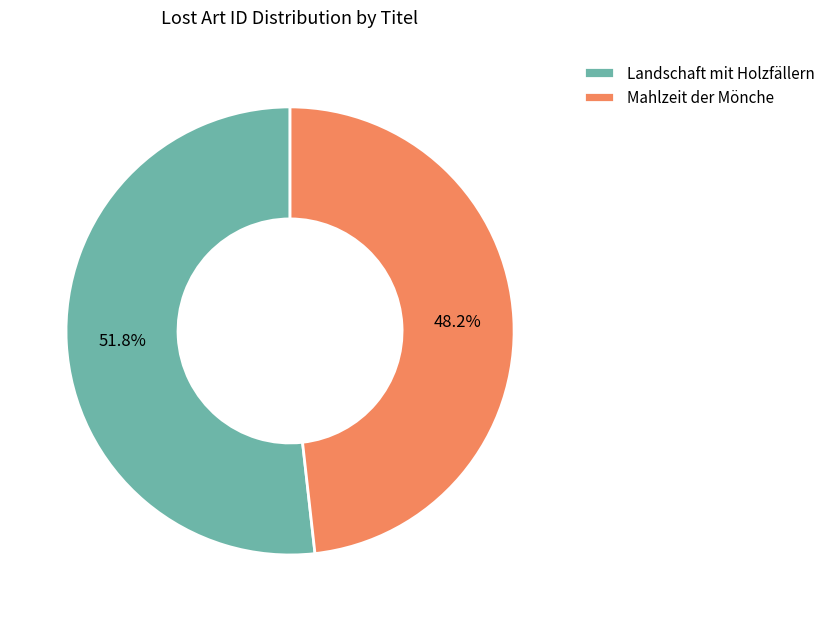

What is the smallest slice in the pie chart?

Mahlzeit der Mönche